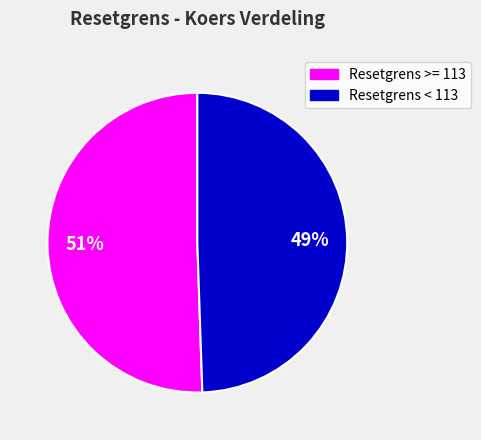

To the nearest percent, what is the combined percentage of Resetgrens < 113 and Resetgrens >= 113?

100%